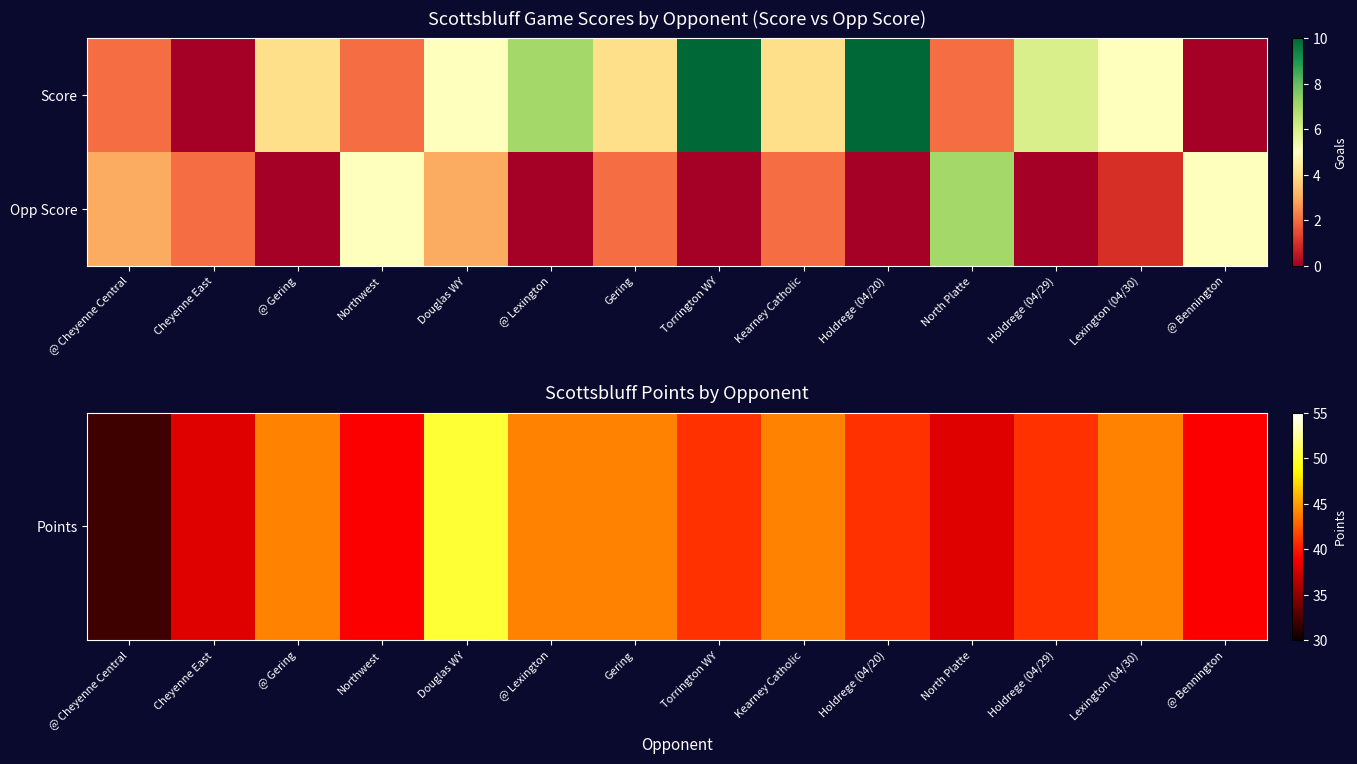

How many data points does each series have?

14